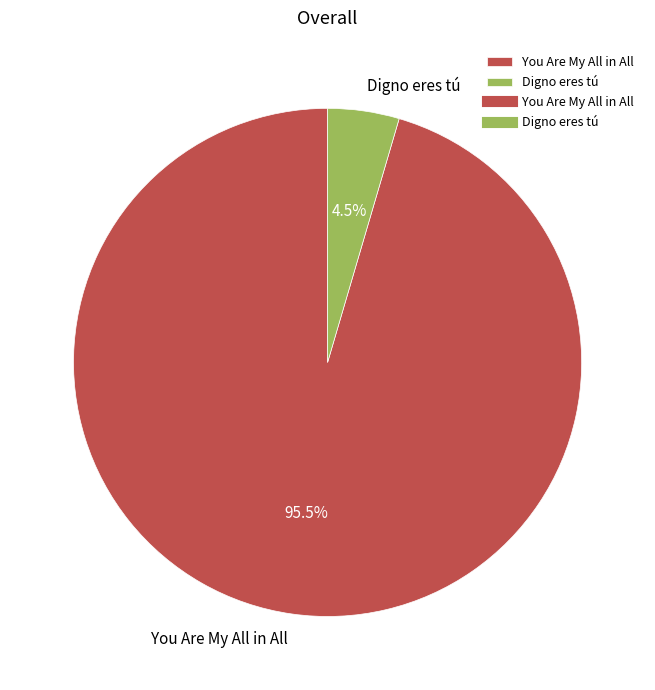

Which slice is the smallest?

Digno eres tú